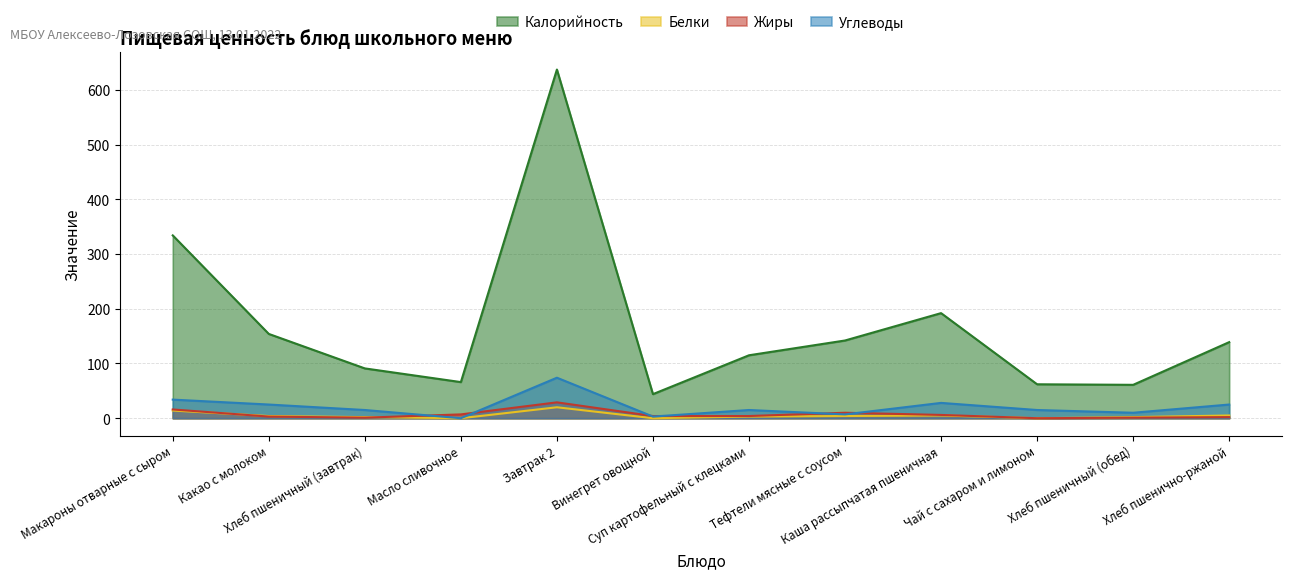

The value of Белки at Винегрет овощной is 0. True or false?

True